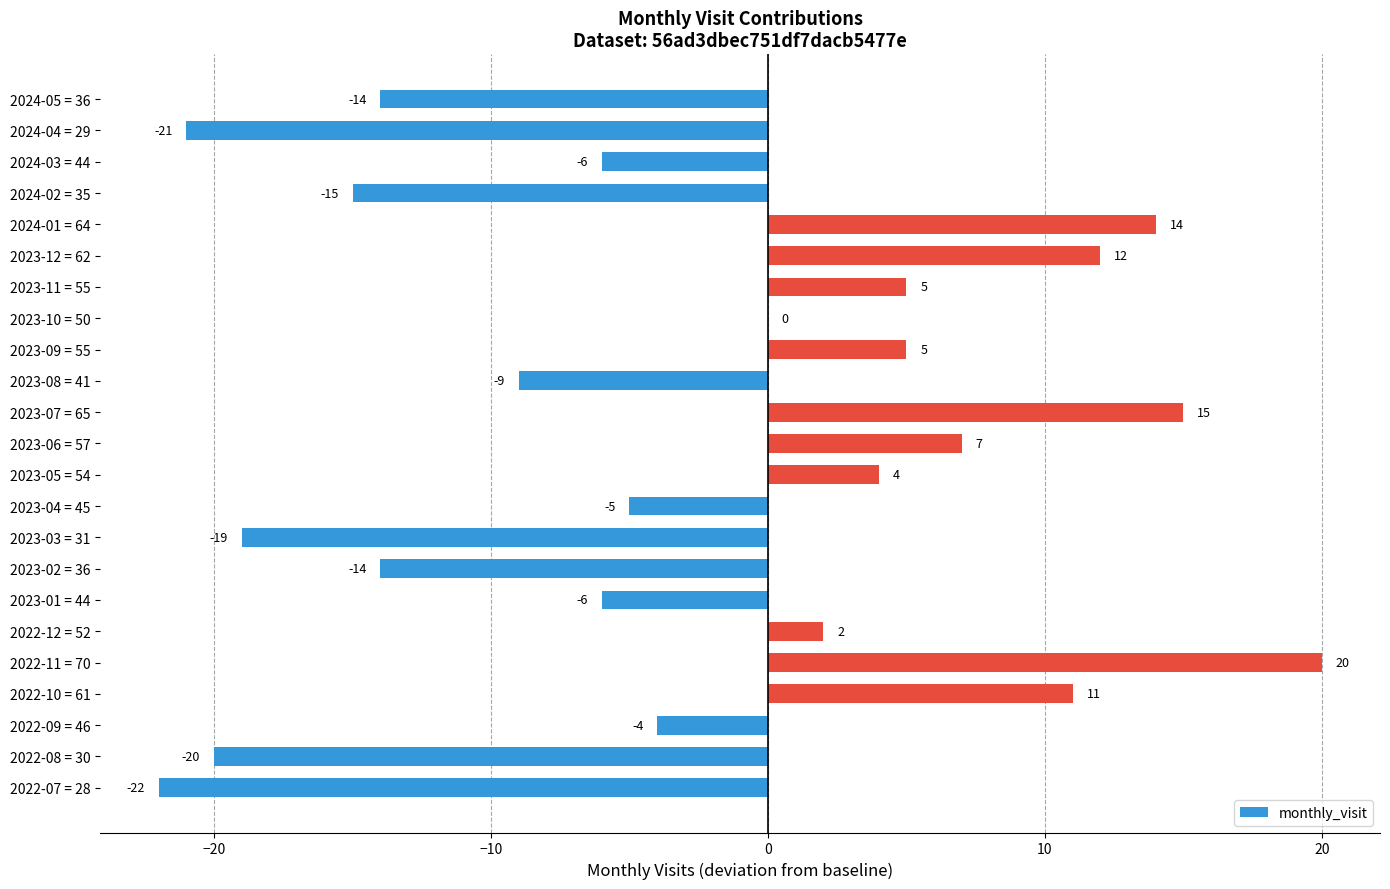

How many categories are shown in the chart?

23